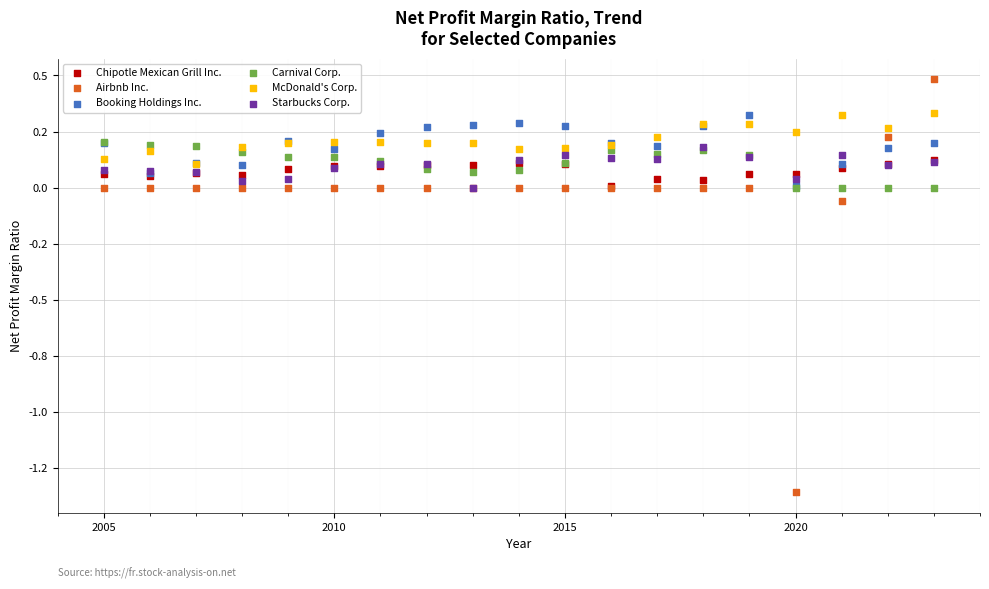

Which series contains the lowest Y value?

Airbnb Inc.